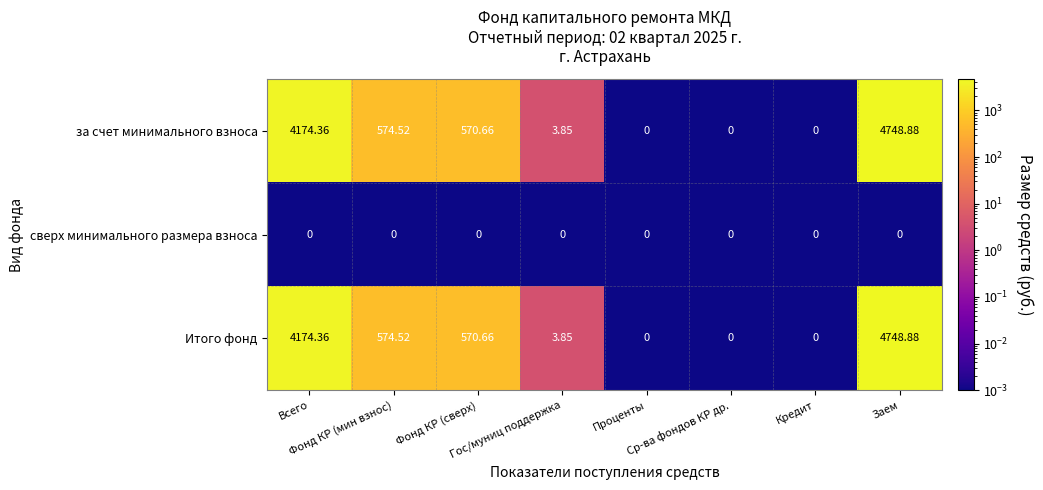

At how many categories does at least one series exceed 43?

4